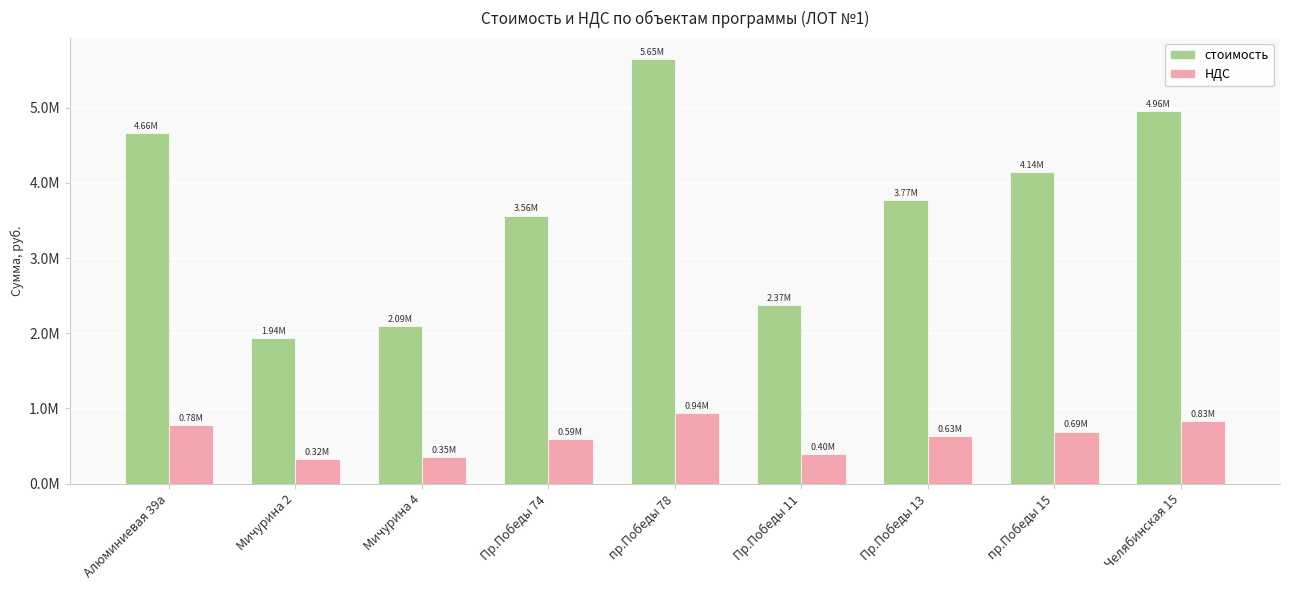

Which series changed the most between Алюминиевая 39а and Пр.Победы 13?

стоимость